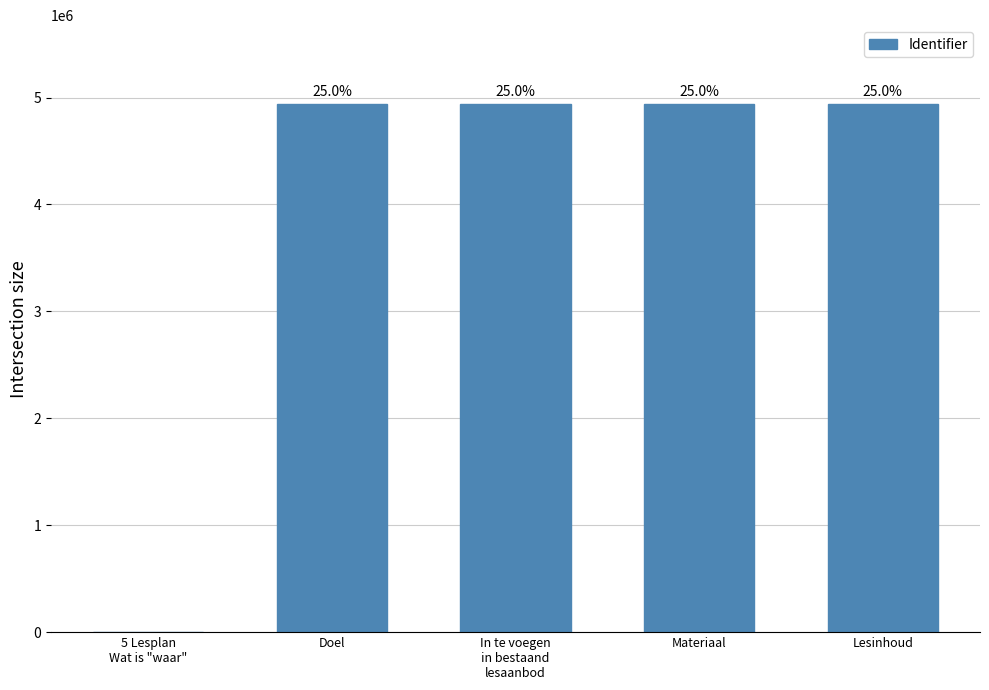

Reading left to right, transcribe all the data shown in this chart.

0	4936233	4936235	4936237	4936238